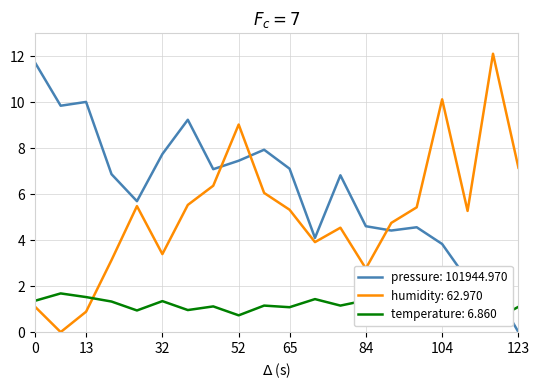

What is the average value of the pressure series?

6.2